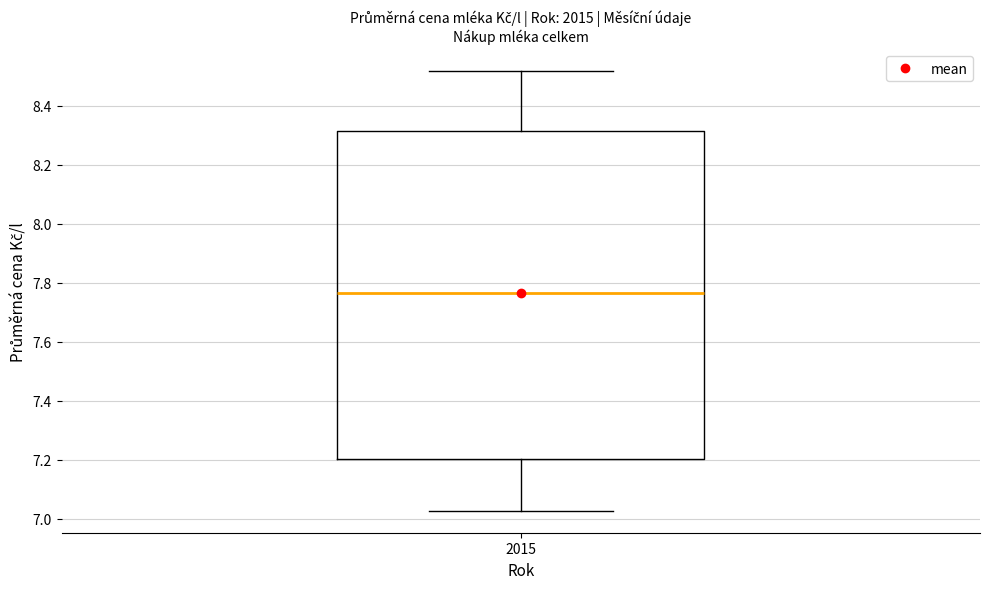

Transcribe this box plot: give where the median line is, the range the box spans, and where the two whiskers end, as read against the y-axis. The values are not printed on the chart, so give them approximately, as read against the axis.

median 7.76, box 7.20 to 8.32, whiskers 7.02 to 8.52